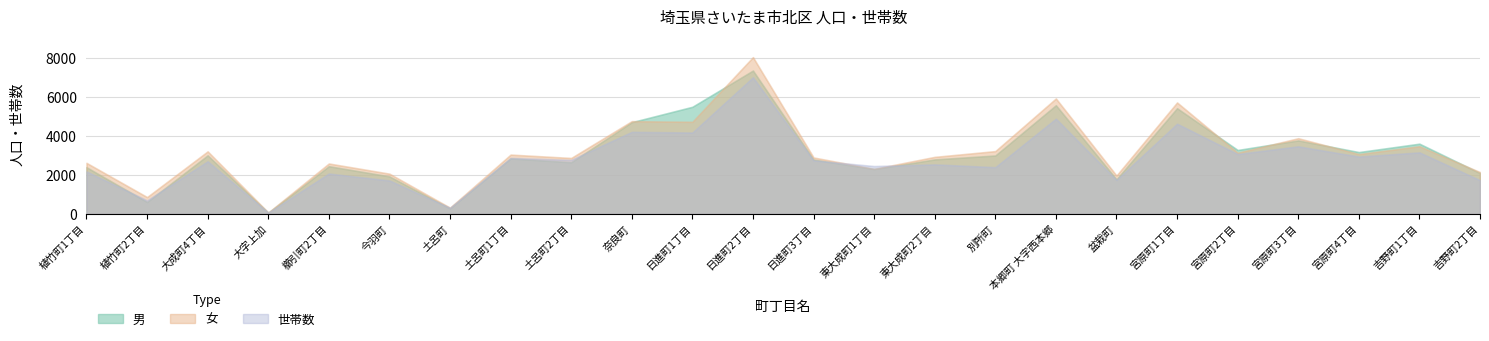

Reading right to left, extract all data points from this chart.

男: 吉野町2丁目=2096	吉野町1丁目=3603	宮原町4丁目=3173	宮原町3丁目=3771	宮原町2丁目=3280	宮原町1丁目=5421	盆栽町=1778	本郷町 大字西本郷=5575	別所町=2998	東大成町2丁目=2797	東大成町1丁目=2300	日進町3丁目=2790	日進町2丁目=7353	日進町1丁目=5495	奈良町=4706	土呂町2丁目=2649	土呂町1丁目=2848	土呂町=286	今羽町=1926	櫛引町2丁目=2449	大字上加=63	大成町4丁目=3005	植竹町2丁目=611	植竹町1丁目=2397
女: 吉野町2丁目=2146	吉野町1丁目=3472	宮原町4丁目=3071	宮原町3丁目=3884	宮原町2丁目=3140	宮原町1丁目=5717	盆栽町=1971	本郷町 大字西本郷=5923	別所町=3223	東大成町2丁目=2927	東大成町1丁目=2313	日進町3丁目=2897	日進町2丁目=8042	日進町1丁目=4725	奈良町=4759	土呂町2丁目=2871	土呂町1丁目=3044	土呂町=323	今羽町=2066	櫛引町2丁目=2588	大字上加=74	大成町4丁目=3210	植竹町2丁目=866	植竹町1丁目=2620
世帯数: 吉野町2丁目=1732	吉野町1丁目=3158	宮原町4丁目=2941	宮原町3丁目=3468	宮原町2丁目=3074	宮原町1丁目=4628	盆栽町=1743	本郷町 大字西本郷=4886	別所町=2398	東大成町2丁目=2542	東大成町1丁目=2456	日進町3丁目=2748	日進町2丁目=7008	日進町1丁目=4176	奈良町=4210	土呂町2丁目=2772	土呂町1丁目=2872	土呂町=316	今羽町=1718	櫛引町2丁目=2073	大字上加=68	大成町4丁目=2701	植竹町2丁目=695	植竹町1丁目=2180